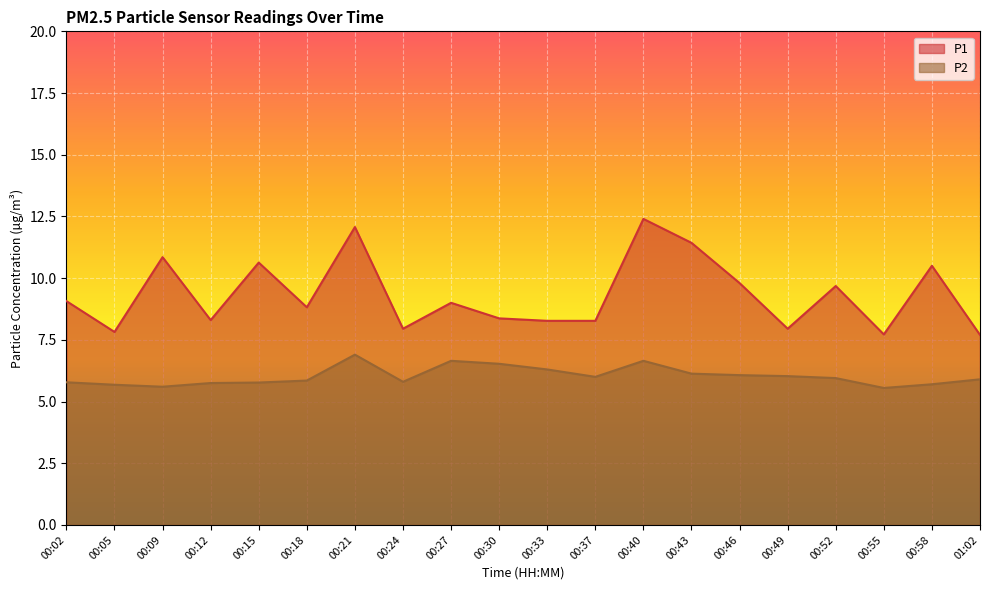

The value of P2 at 00:43 is 6.1. True or false?

True